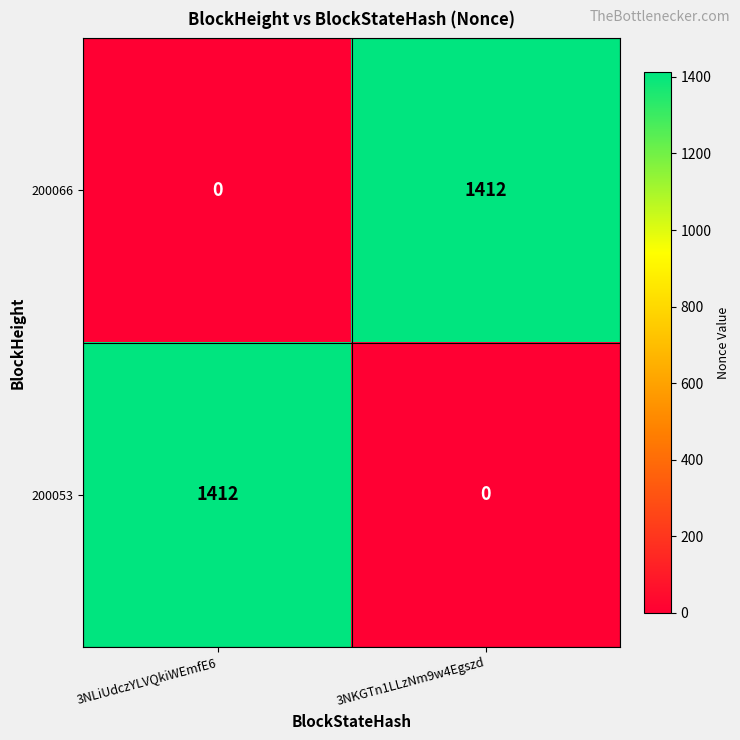

What is the difference between the maximum and minimum values in the 200066 series?

1412